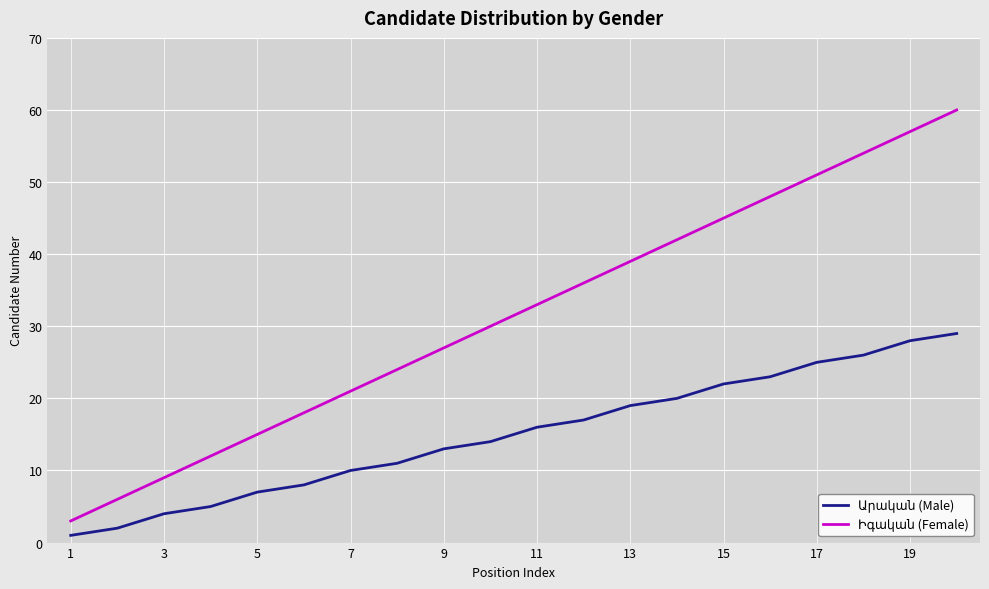

What is the maximum value shown in the chart?

60